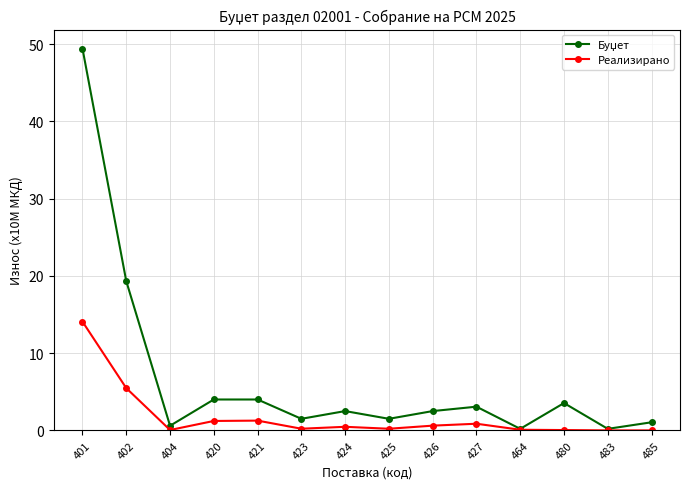

True or false: Реализирано has a value of 14.1 at 401.

True